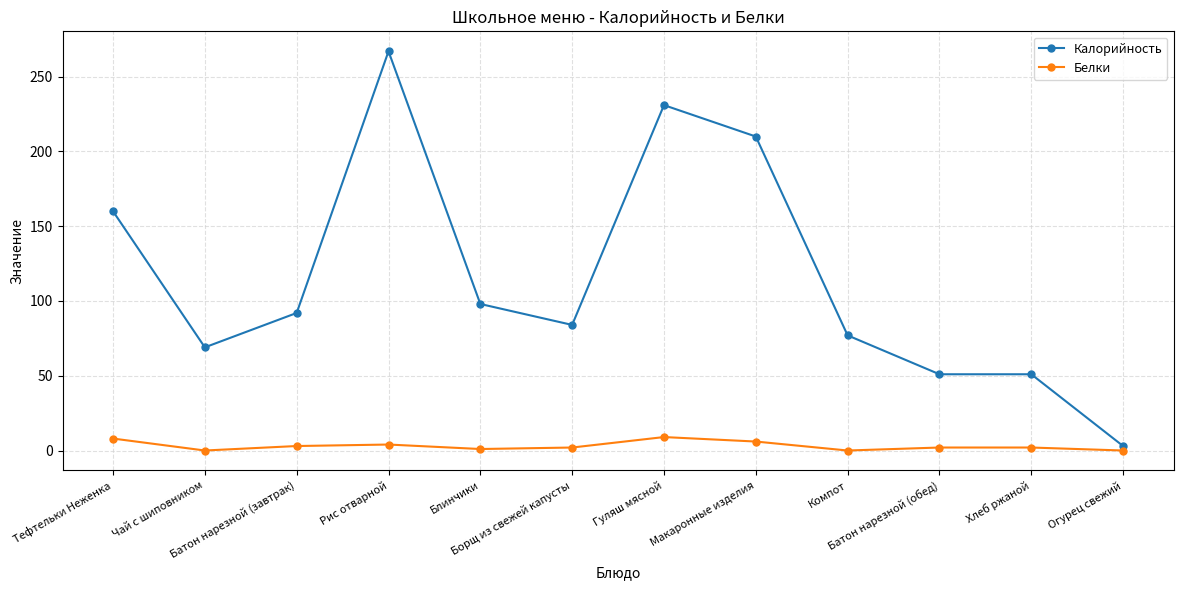

Is this an area chart (filled region under the line)?

No